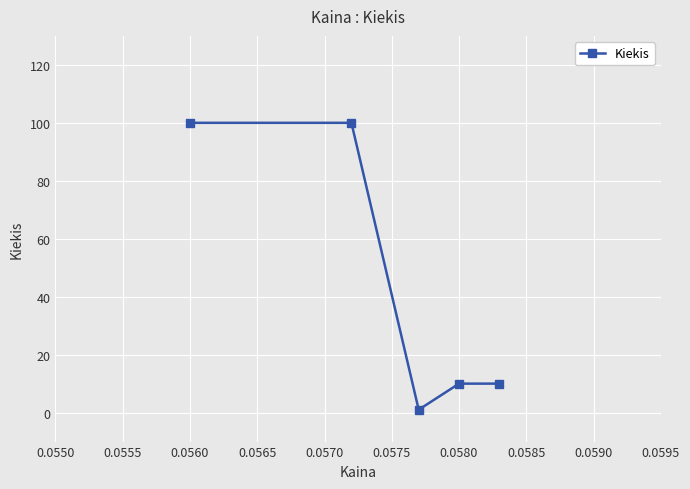

Reading right to left, extract all data points from this chart.

10	10	1	100	100